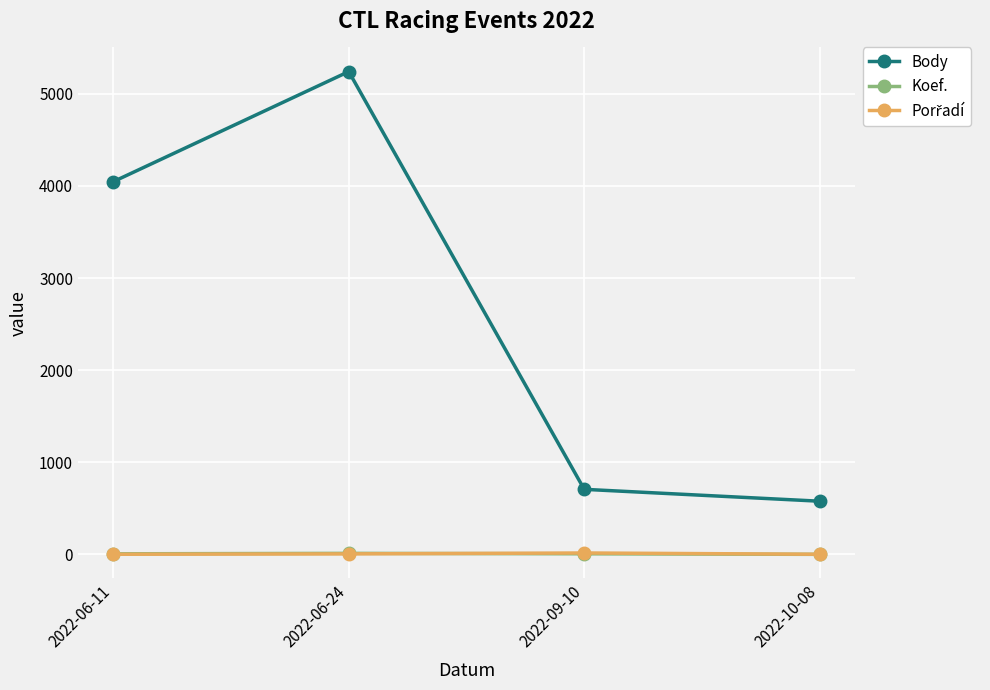

True or false: Body and Koef. intersect in this chart.

False